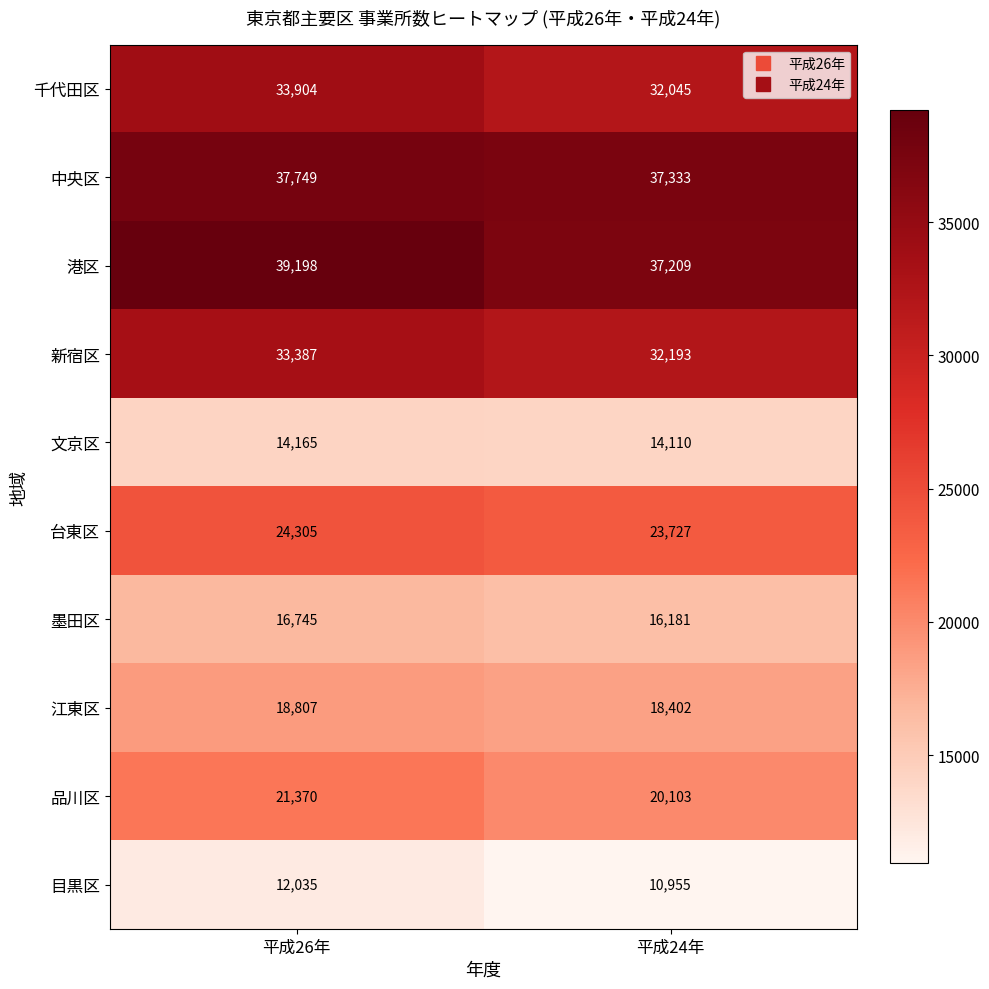

Which series has the largest range (max minus min)?

港区